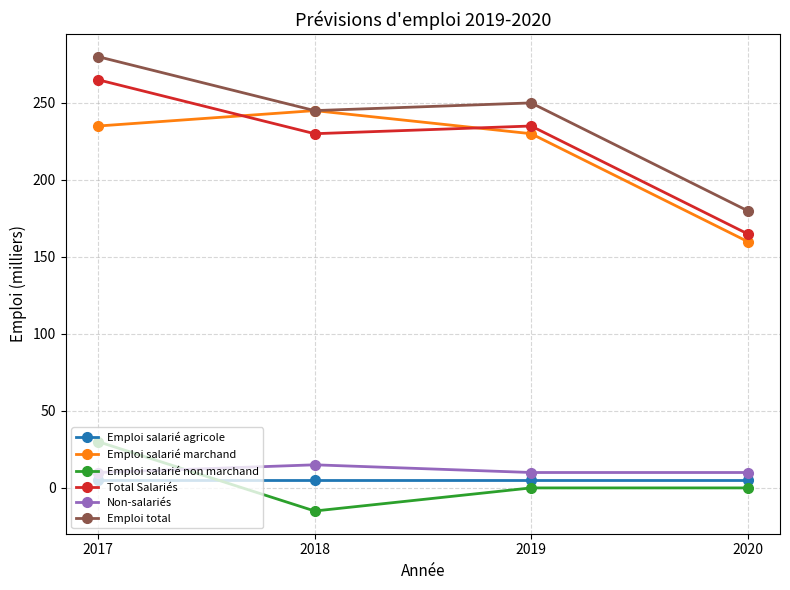

What is the value of the Emploi salarié non marchand point at the 2nd from the left?

-15